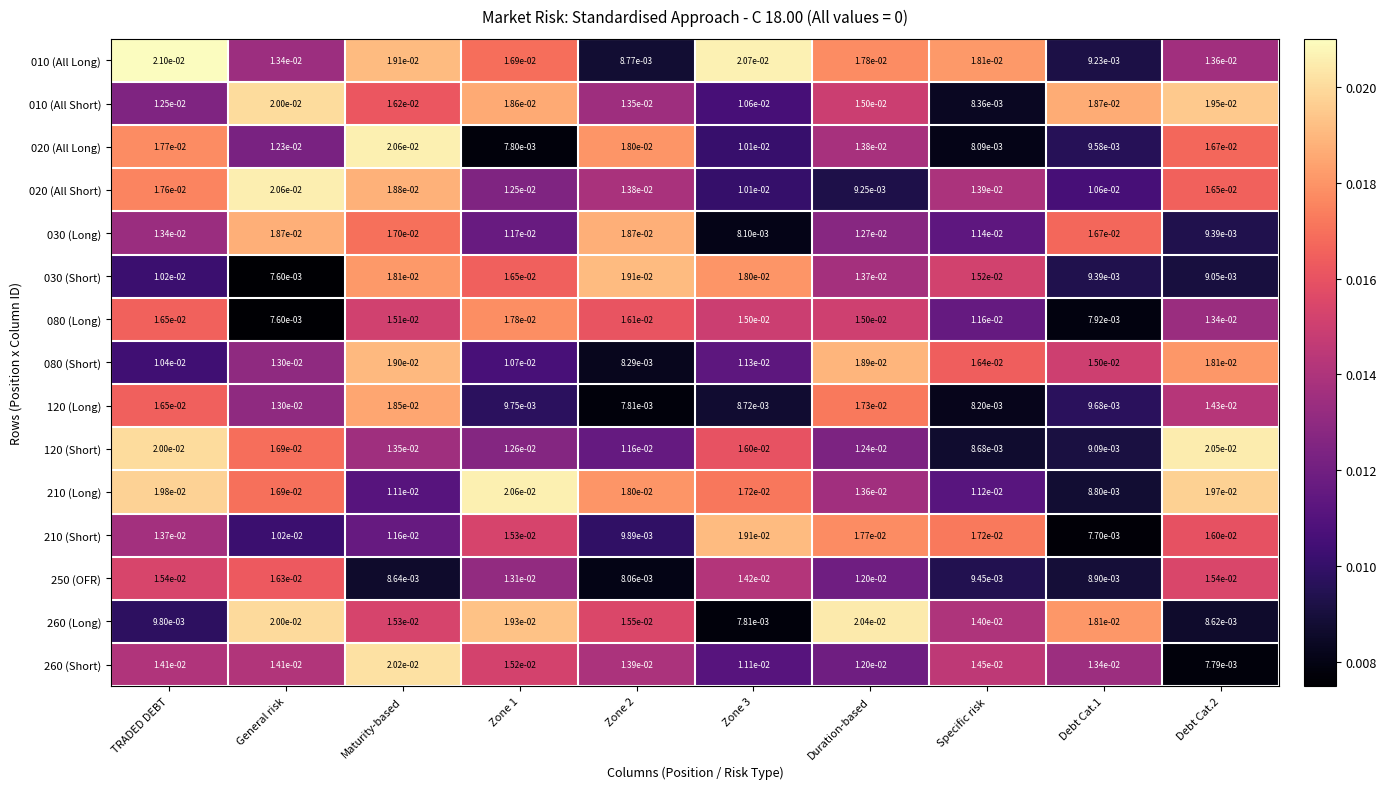

At which category does the chart reach its peak across all series?

TRADED DEBT